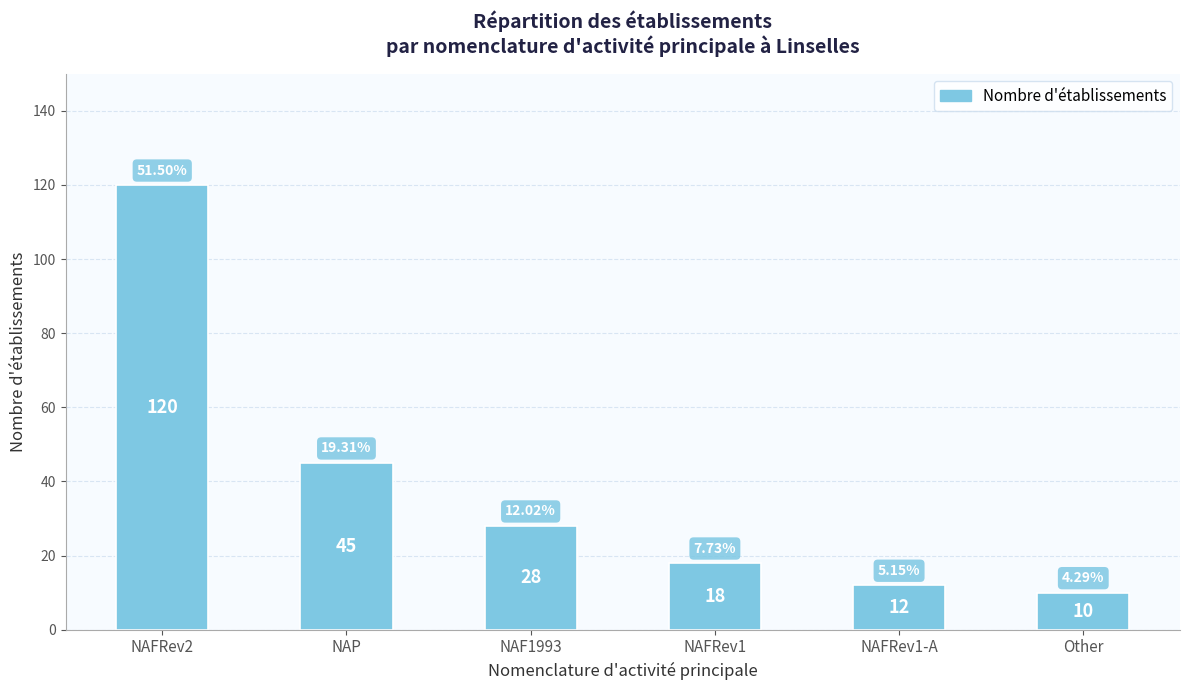

Which label corresponds to the largest value in the chart?

NAFRev2